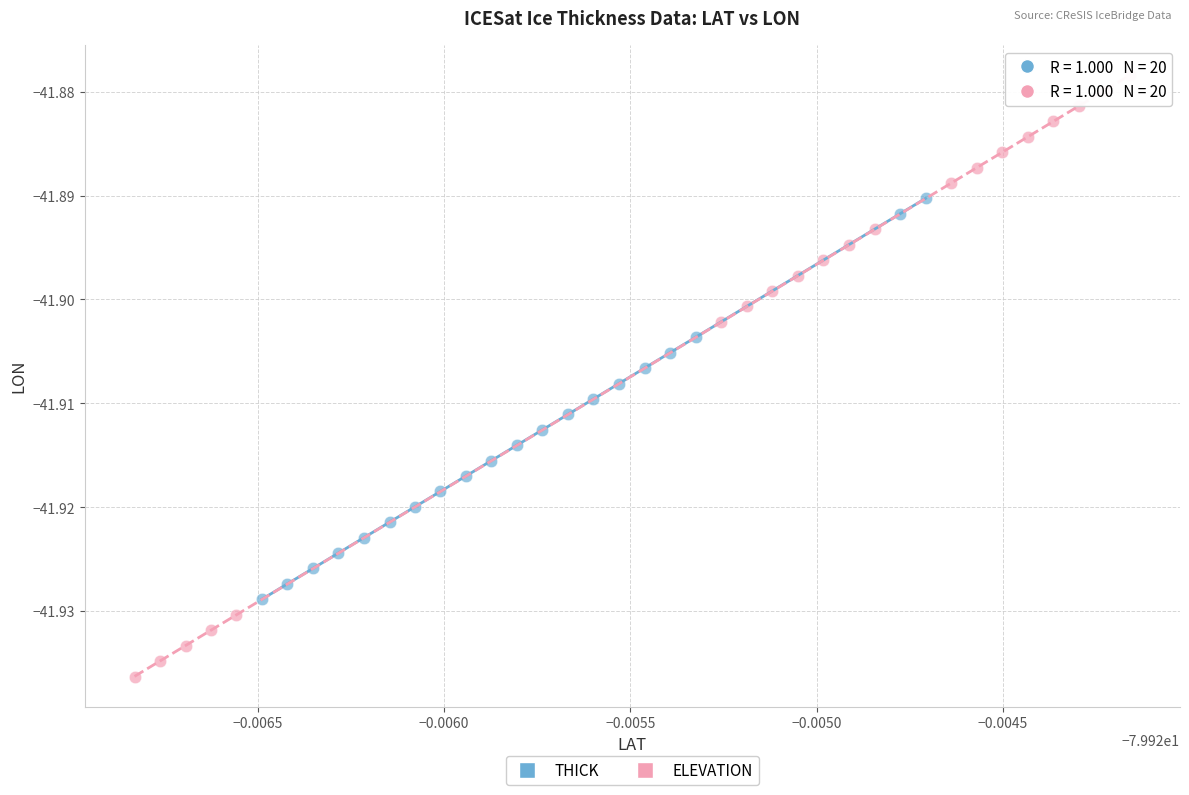

Which series reaches the maximum Y coordinate?

ELEVATION